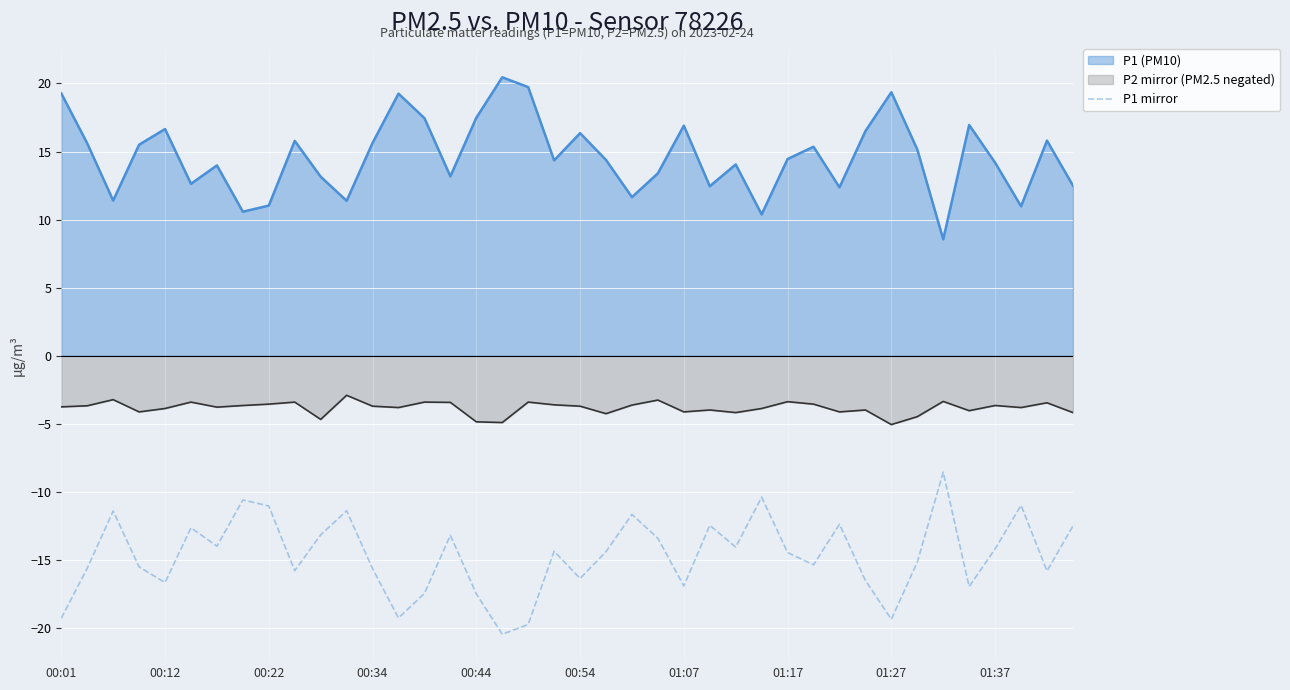

What is the spread (max minus min) of values at 00:34?

31.3